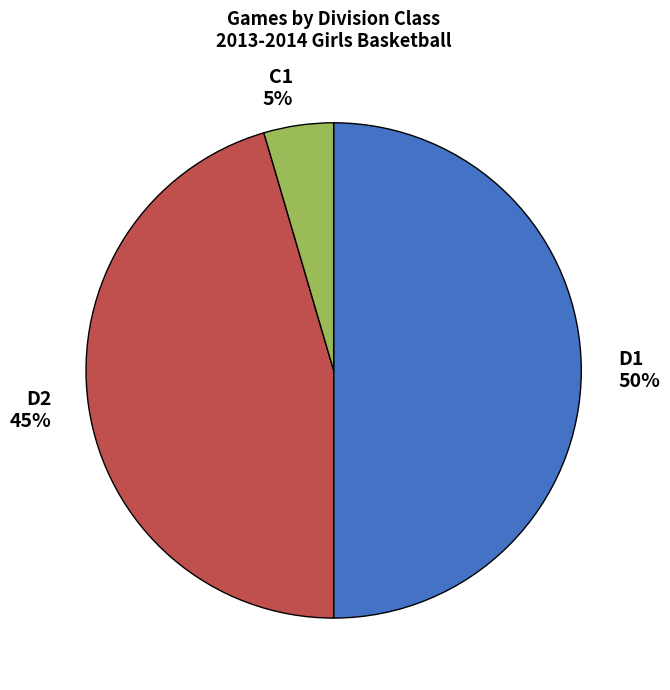

Between D2 and C1, which is larger?

D2